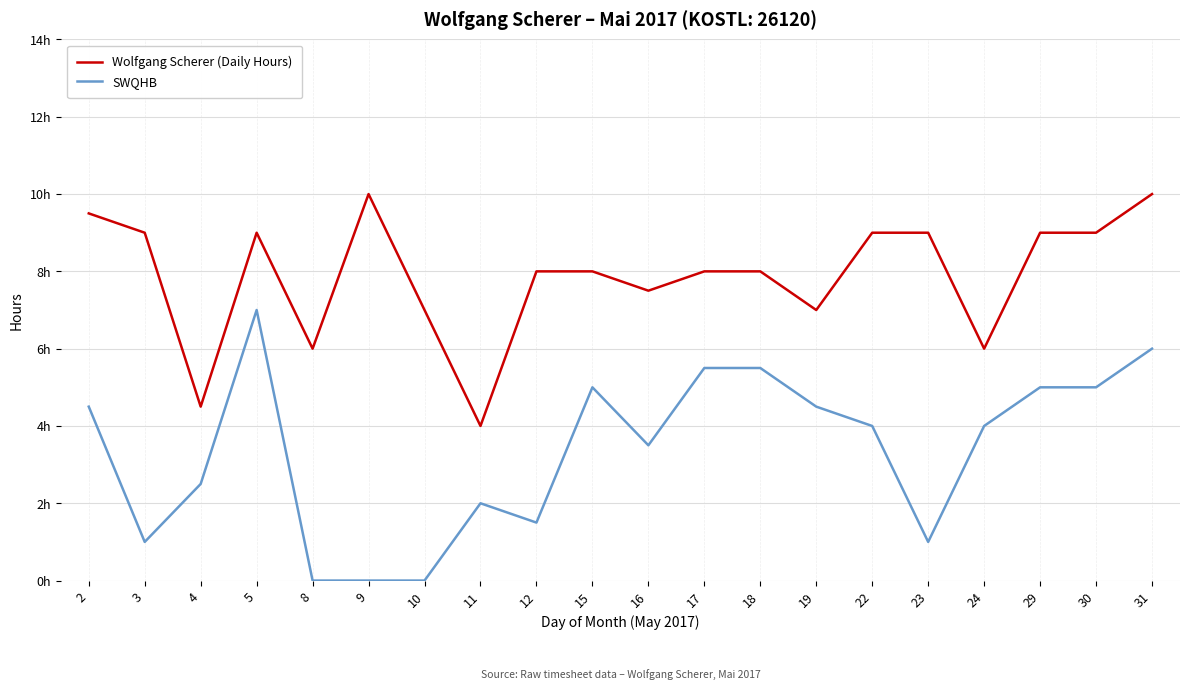

What are all the series names shown in the legend?

Wolfgang Scherer (Daily Hours), SWQHB